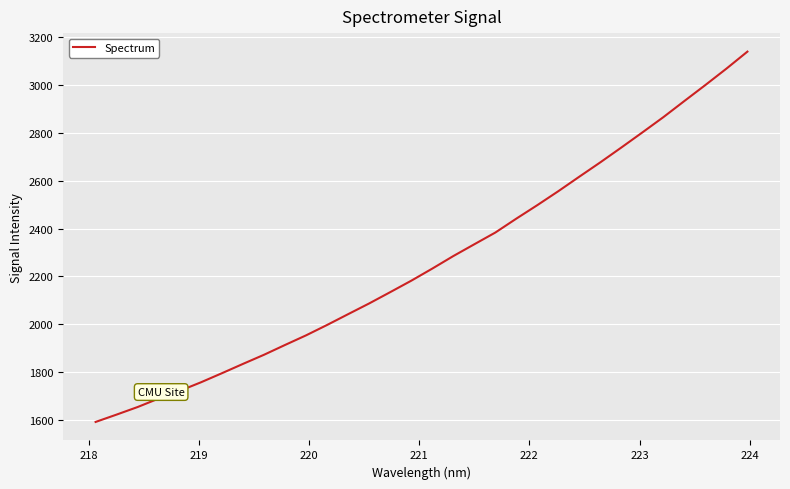

True or false: there are more than 2 points higher than both neighbors.

False